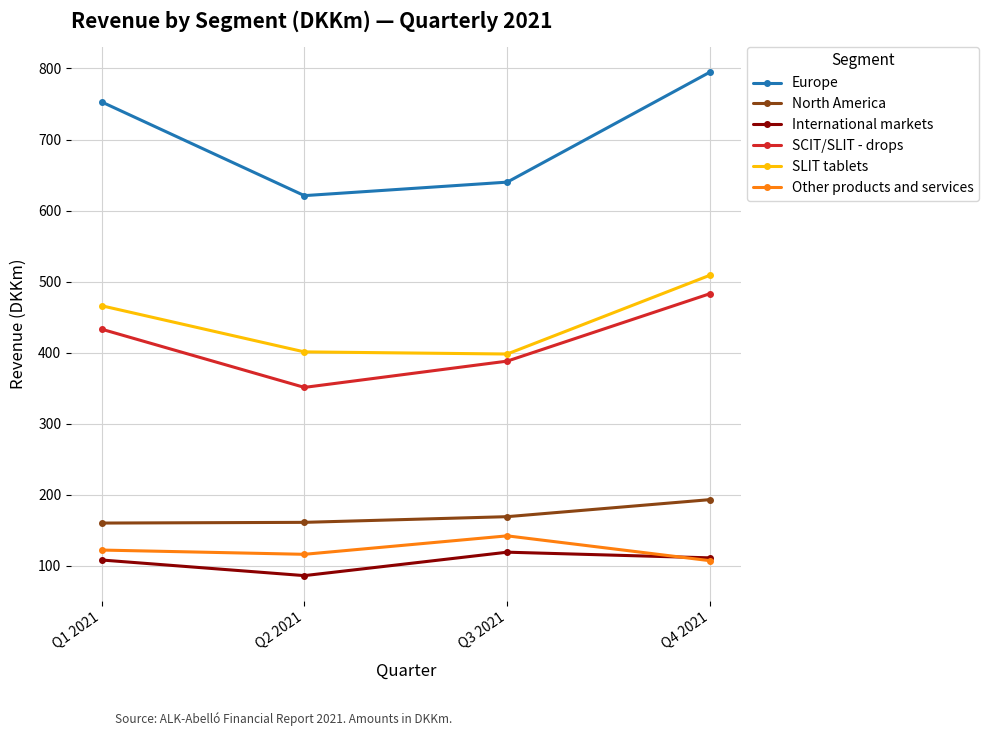

Count the Europe values in the range 640 to 795.

3